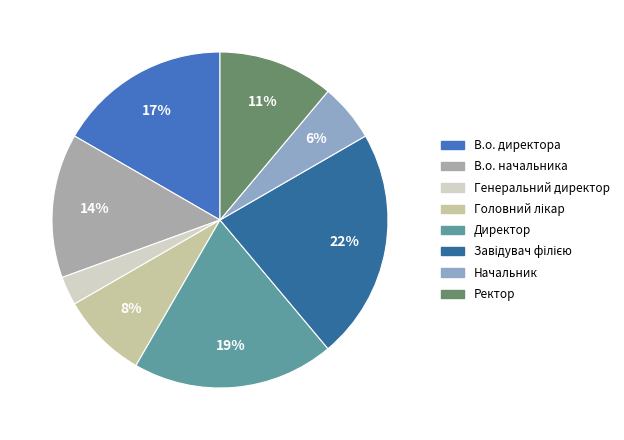

To the nearest percent, what is the difference between the В.о. начальника and Начальник slice percentages?

8%